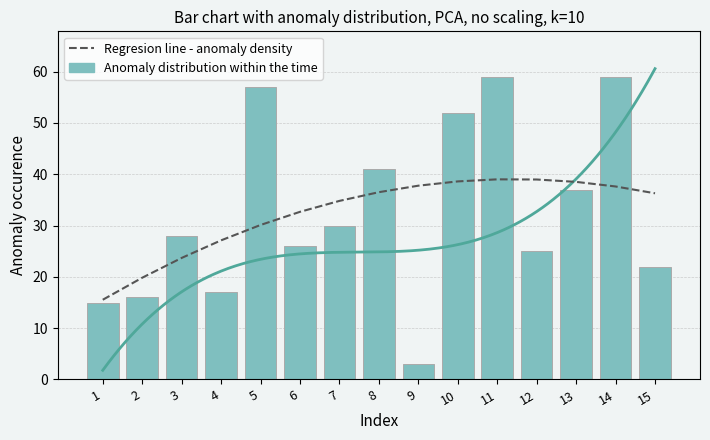

Reading right to left, what are all the values shown in this chart?

Anomaly distribution within the time: 22.0	59.0	37.0	25.0	59.0	52.0	3.0	41.0	30.0	26.0	57.0	17.0	28.0	16.0	15.0
Regresion line - anomaly density: 36.3	37.6	38.5	39.0	39.0	38.6	37.8	36.5	34.8	32.7	30.1	27.1	23.7	19.8	15.5